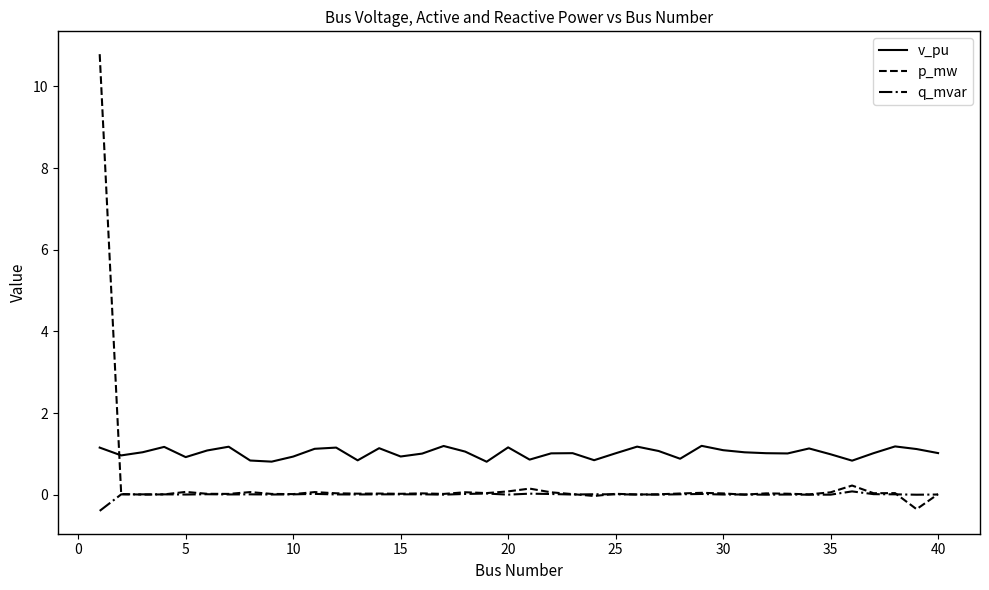

What is the maximum value shown in the chart?

10.8